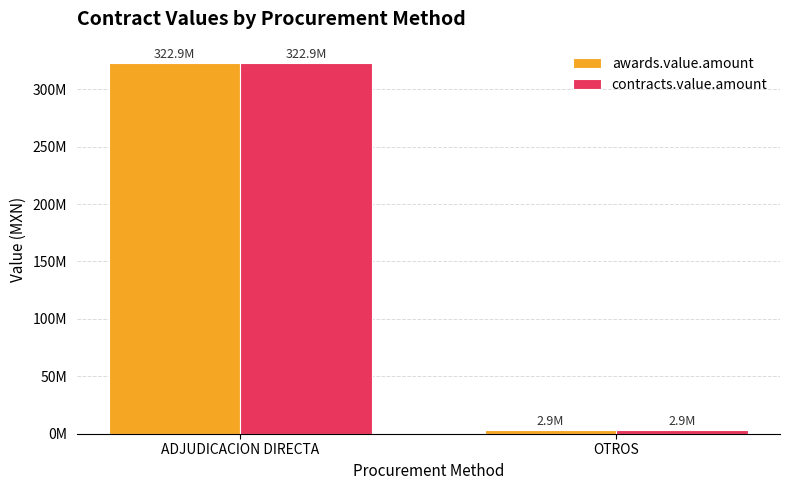

What are all the series names shown in the legend?

awards.value.amount, contracts.value.amount